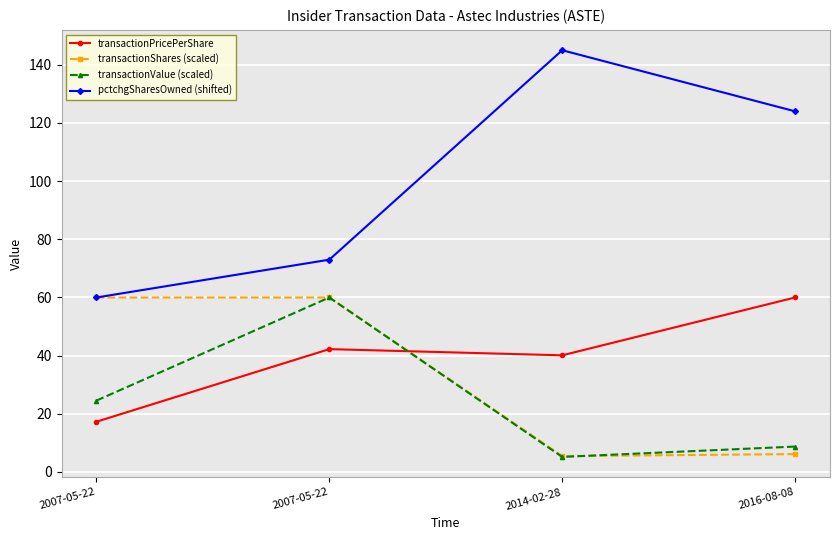

How many values in the transactionShares (scaled) series exceed 59?

2